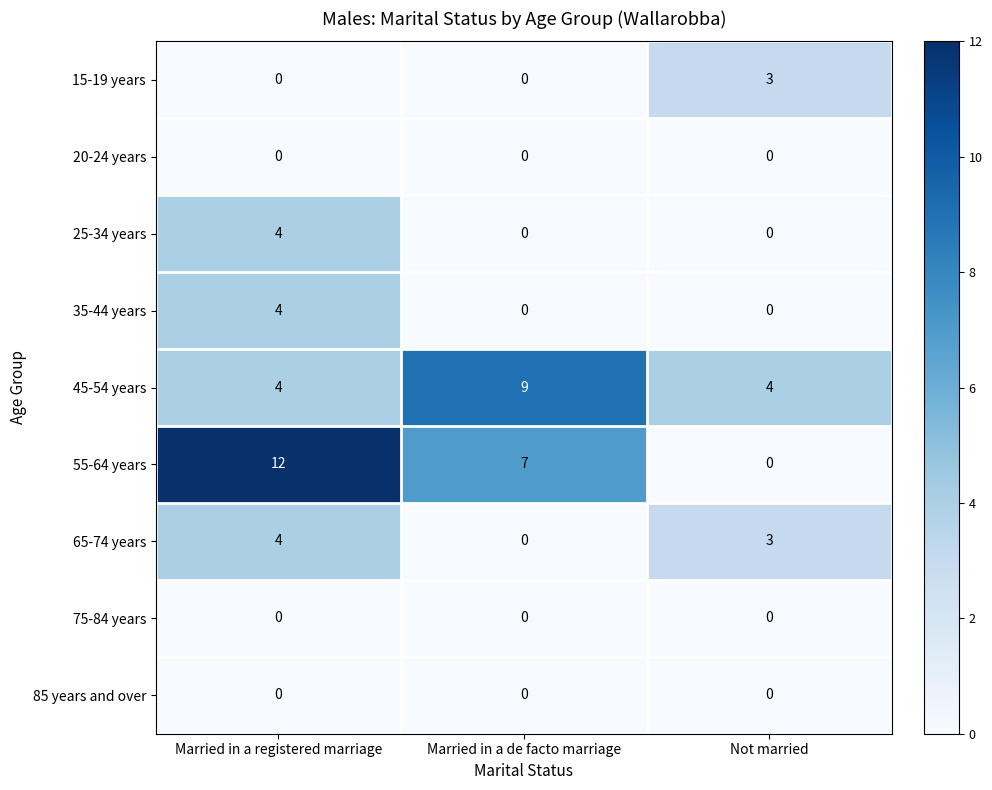

True or false: 55-64 years has a value of 4 at Not married.

False